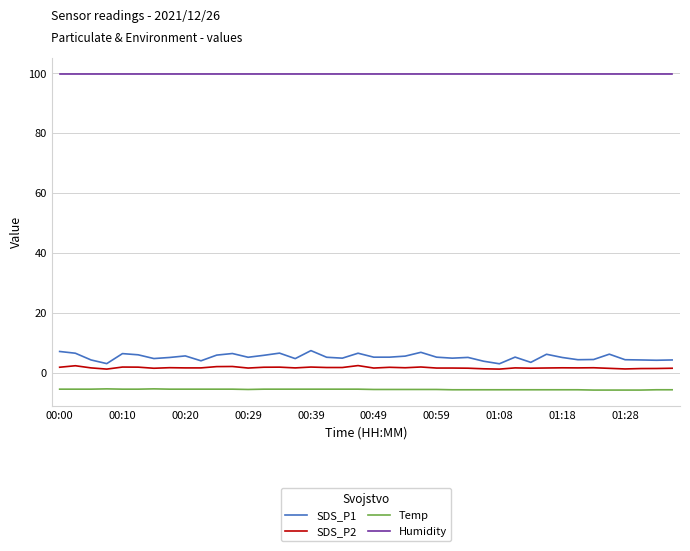

Which series has the widest spread of values?

SDS_P1